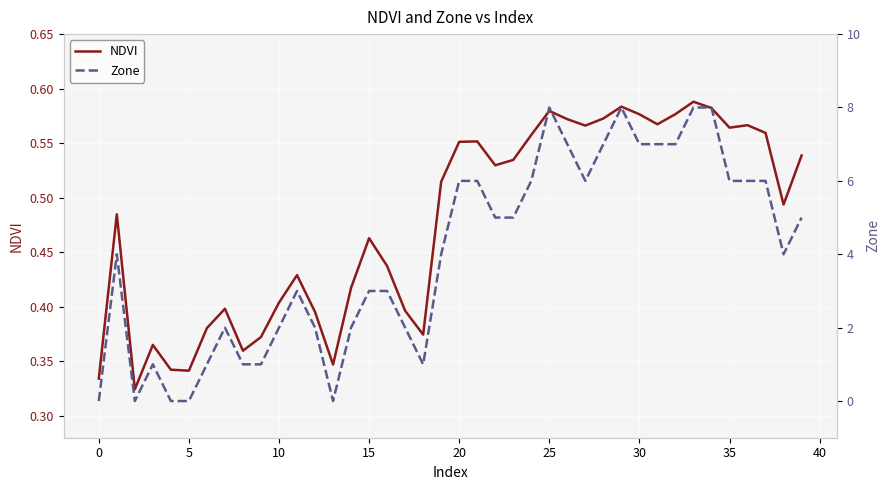

Reading left to right, list all the values displayed in this chart.

NDVI: 0.3	0.5	0.3	0.4	0.3	0.3	0.4	0.4	0.4	0.4	0.4	0.4	0.4	0.3	0.4	0.5	0.4	0.4	0.4	0.5	0.6	0.6	0.5	0.5	0.6	0.6	0.6	0.6	0.6	0.6	0.6	0.6	0.6	0.6	0.6	0.6	0.6	0.6	0.5	0.5
Zone: 0.0	4.0	0.0	1.0	0.0	0.0	1.0	2.0	1.0	1.0	2.0	3.0	2.0	0.0	2.0	3.0	3.0	2.0	1.0	4.0	6.0	6.0	5.0	5.0	6.0	8.0	7.0	6.0	7.0	8.0	7.0	7.0	7.0	8.0	8.0	6.0	6.0	6.0	4.0	5.0